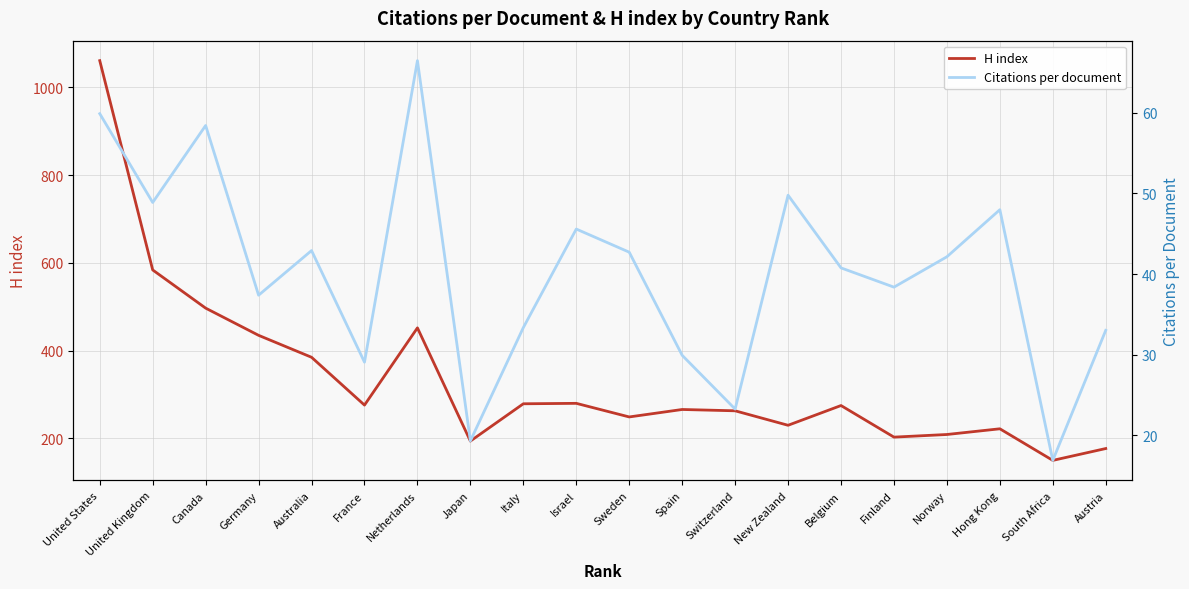

What is the label of the 19th point from the left?

South Africa